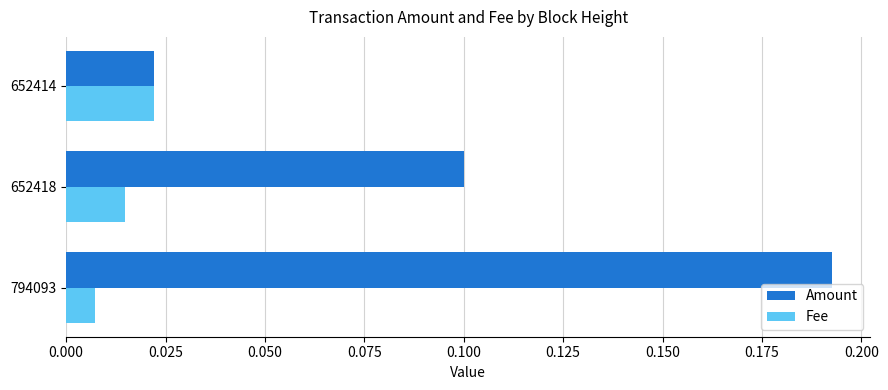

True or false: Amount has a value of 0.0 at 652418.

False